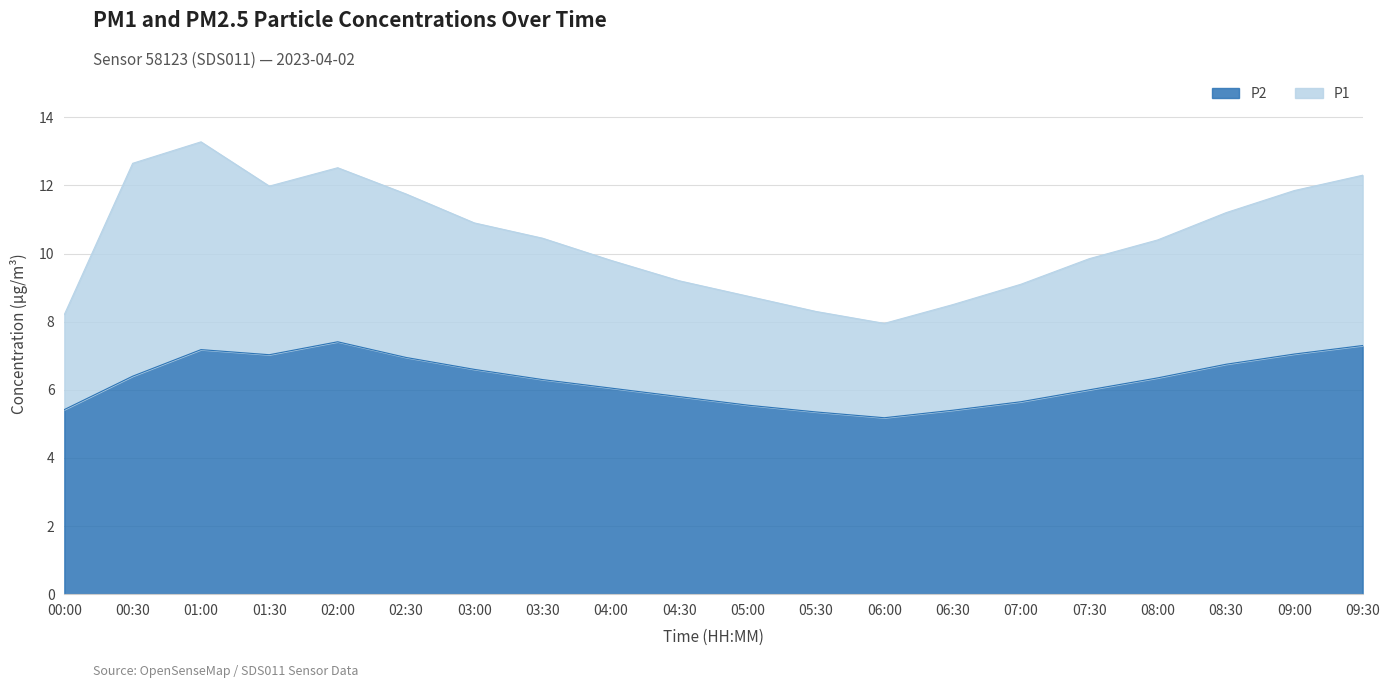

Reading left to right, transcribe all the data shown in this chart.

P1: 00:00=8.2	00:30=12.7	01:00=13.3	01:30=12.0	02:00=12.5	02:30=11.8	03:00=10.9	03:30=10.4	04:00=9.8	04:30=9.2	05:00=8.8	05:30=8.3	06:00=8.0	06:30=8.5	07:00=9.1	07:30=9.8	08:00=10.4	08:30=11.2	09:00=11.8	09:30=12.3
P2: 00:00=5.4	00:30=6.4	01:00=7.2	01:30=7.0	02:00=7.4	02:30=7.0	03:00=6.6	03:30=6.3	04:00=6.0	04:30=5.8	05:00=5.5	05:30=5.3	06:00=5.2	06:30=5.4	07:00=5.7	07:30=6.0	08:00=6.3	08:30=6.8	09:00=7.0	09:30=7.3